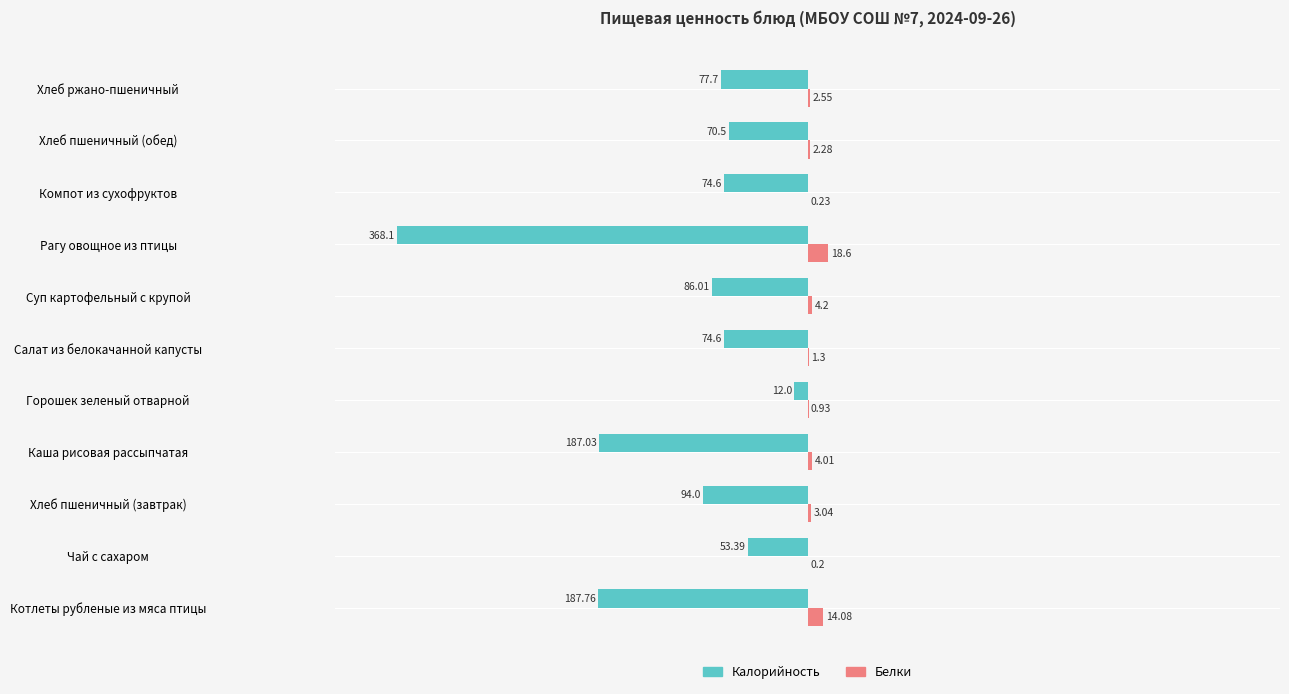

What is the sum of the Белки values at Чай с сахаром and Салат из белокачанной капусты?

1.5